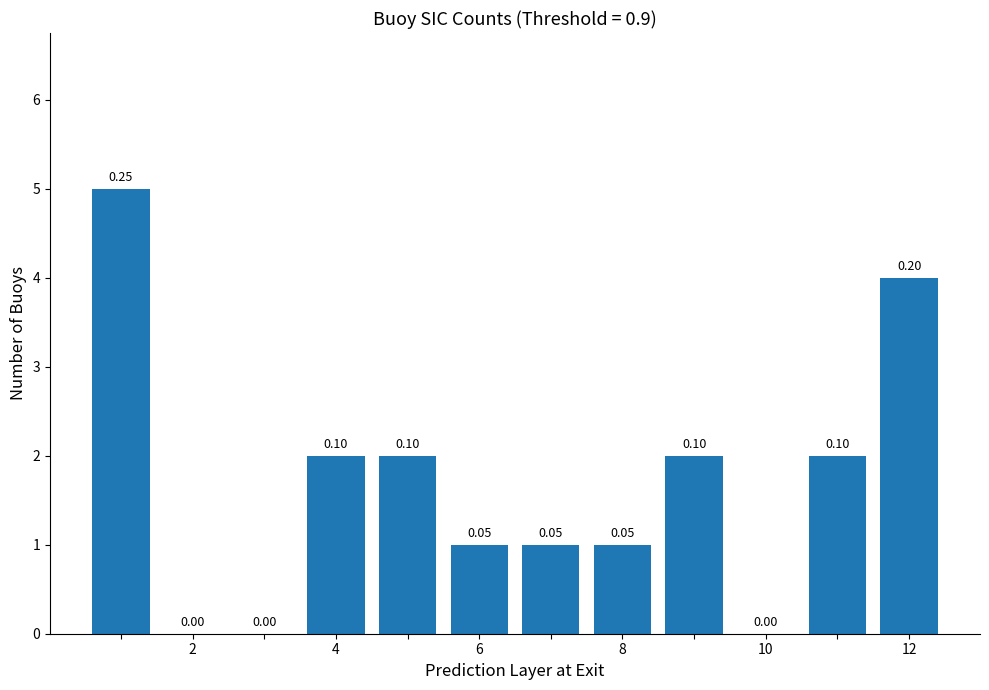

What is the maximum value shown in the chart?

5